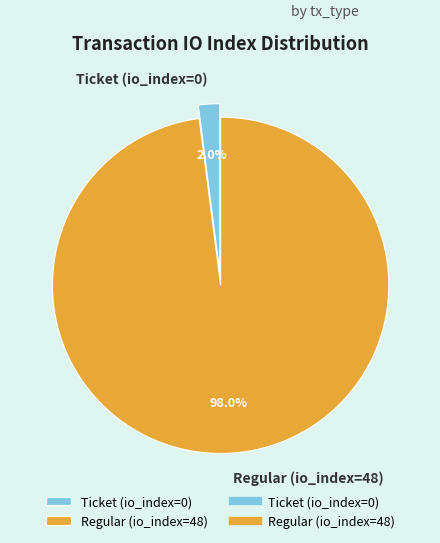

Rank the categories by value from highest to lowest.

Regular (io_index=48), Ticket (io_index=0)